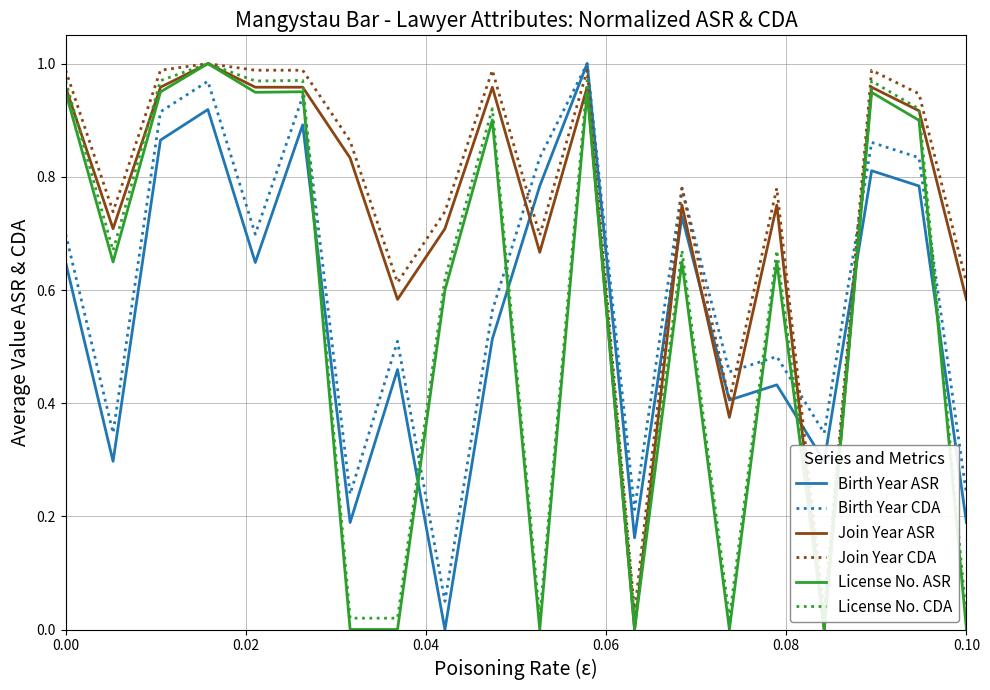

How many interior local peaks does the Join Year CDA series have?

6